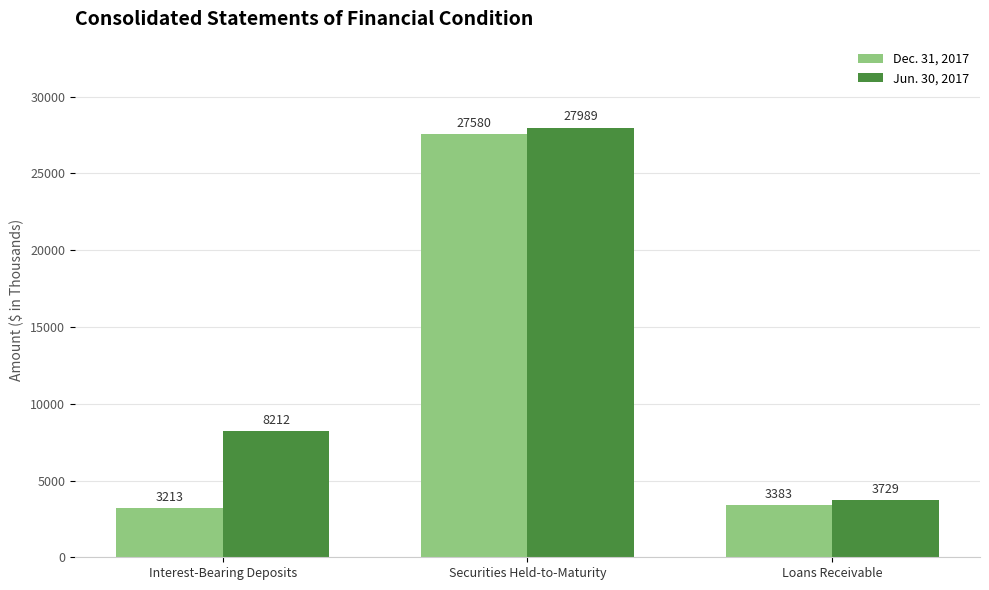

What is the label of the 2nd bar from the right?

Securities Held-to-Maturity